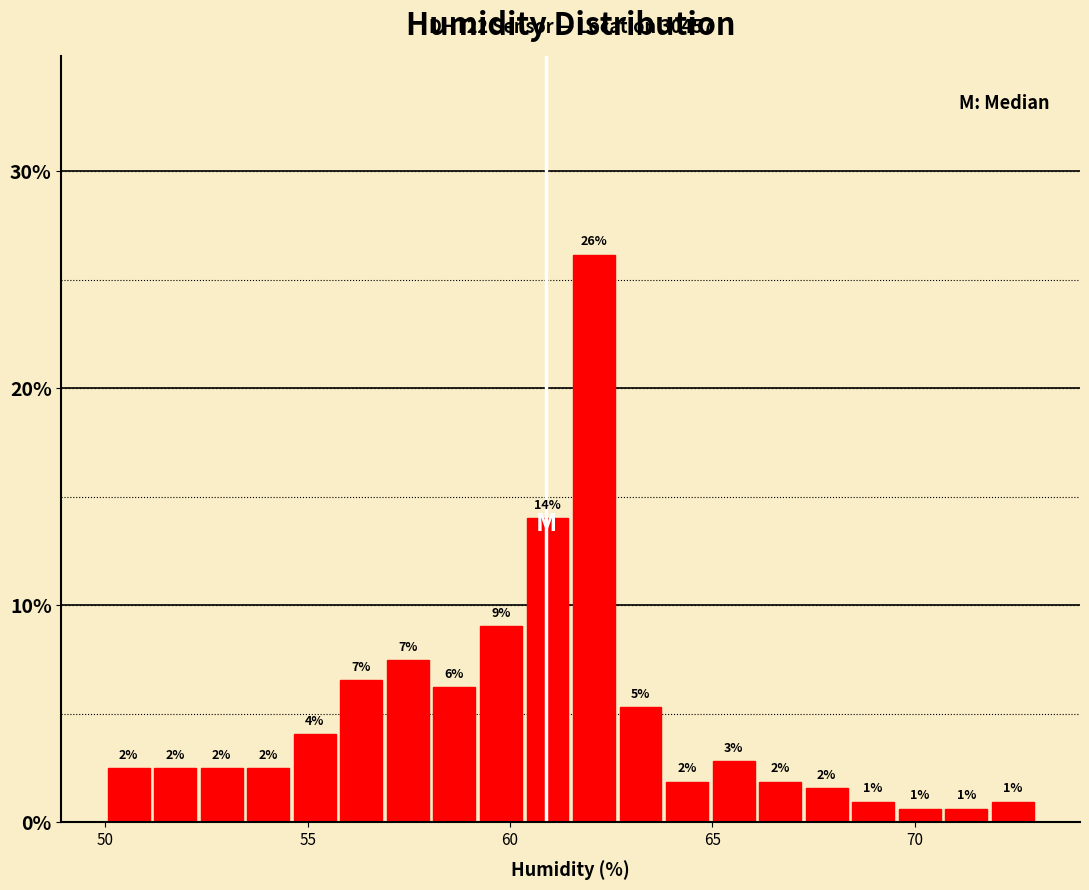

Around what value on the x-axis is the tallest bar? Give the approximate position of its centre, as read against the axis.

62.0